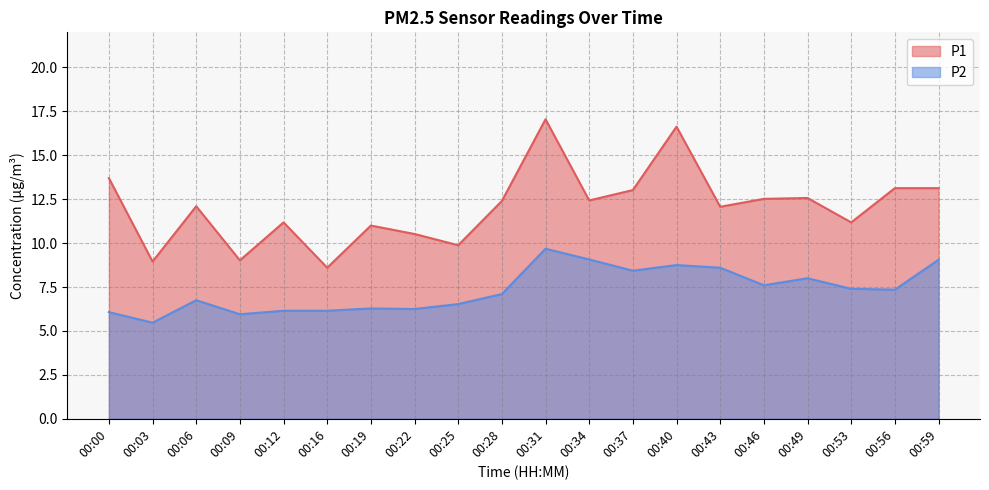

Is the value of P2 at 00:43 greater than the value of P1 at 00:37?

No